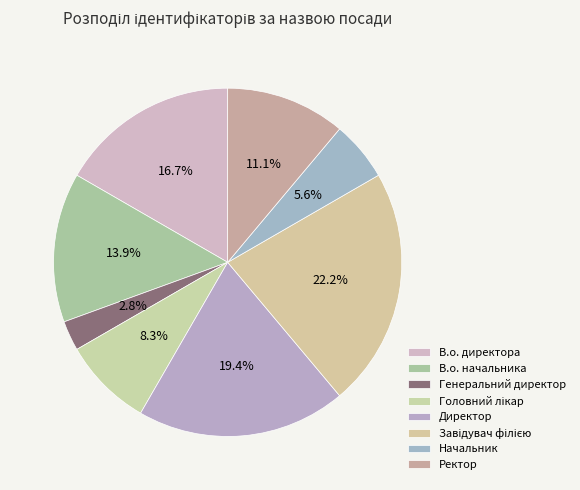

Which slice is the largest?

Завідувач філією